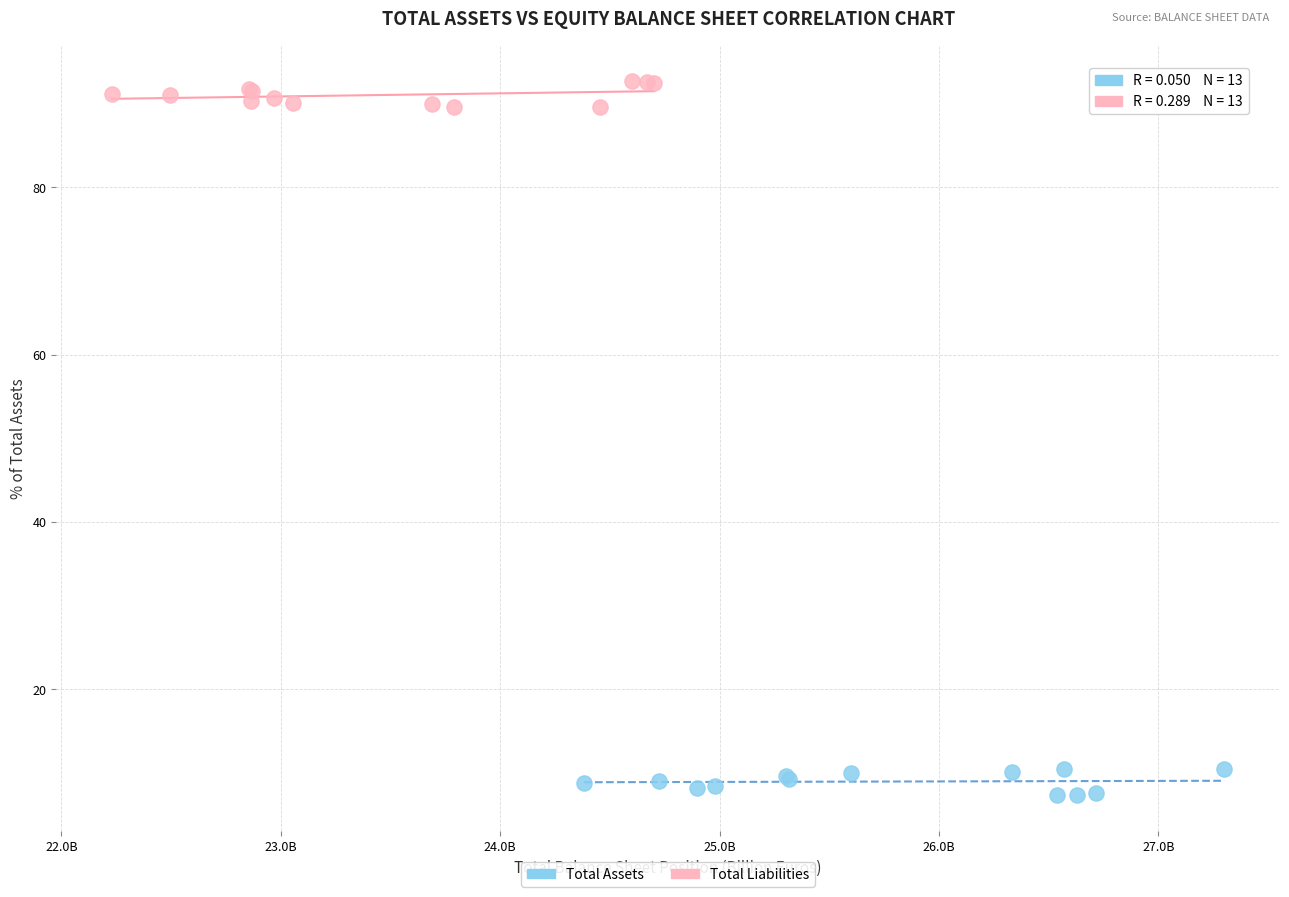

Which series reaches the minimum Y coordinate?

Total Assets